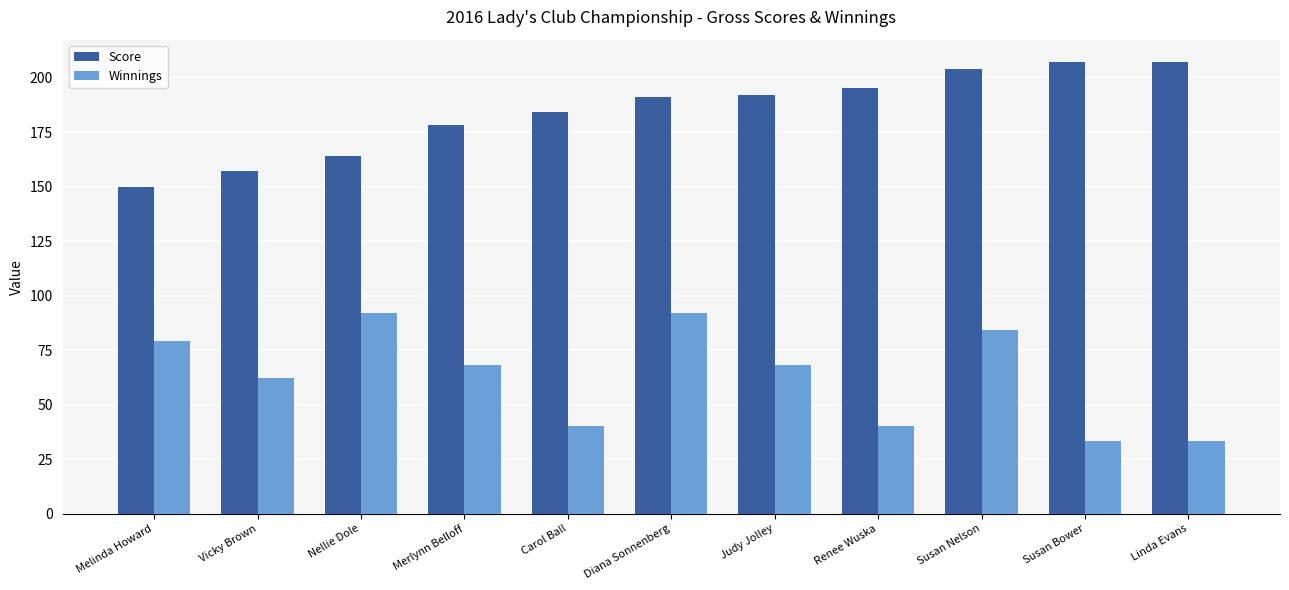

What are all the series names shown in the legend?

Score, Winnings